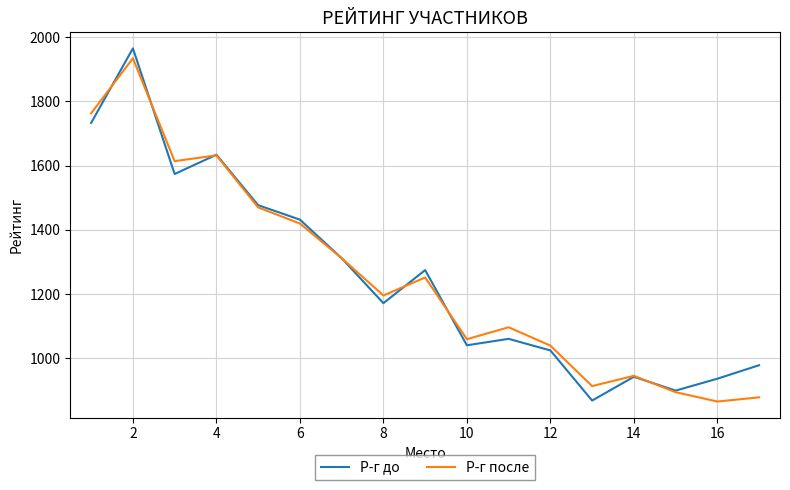

Reading right to left, transcribe all the data shown in this chart.

Р-г до: 979	937	900	943	869	1025	1061	1041	1275	1172	1312	1432	1477	1634	1574	1965	1733
Р-г после: 879	866	895	946	914	1040	1097	1060	1252	1196	1312	1420	1470	1632	1614	1934	1763